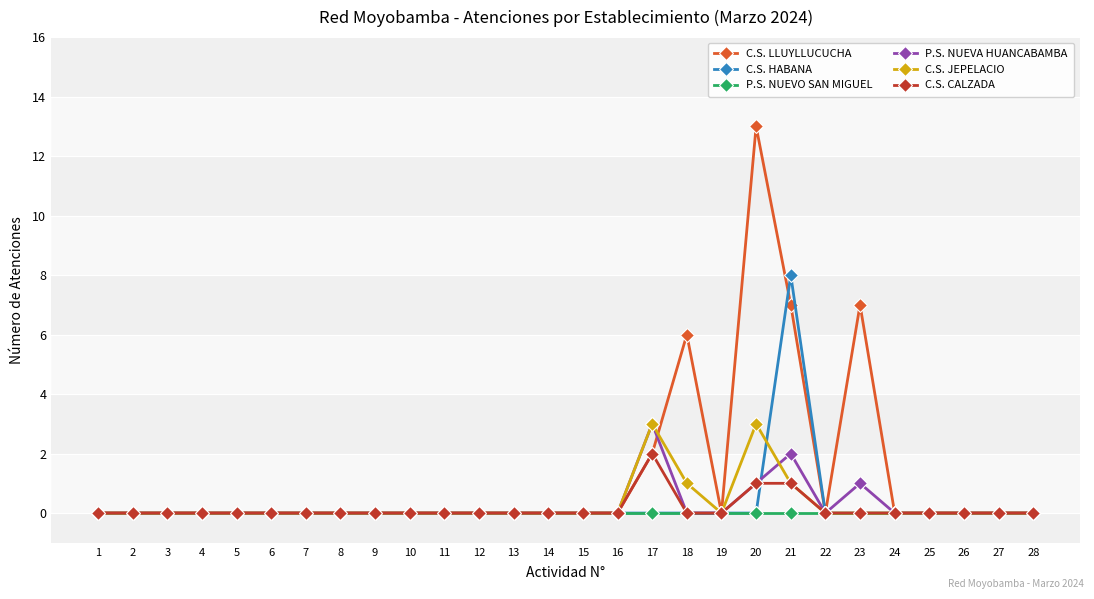

Is it true that C.S. LLUYLLUCUCHA equals -9 at 3?

False